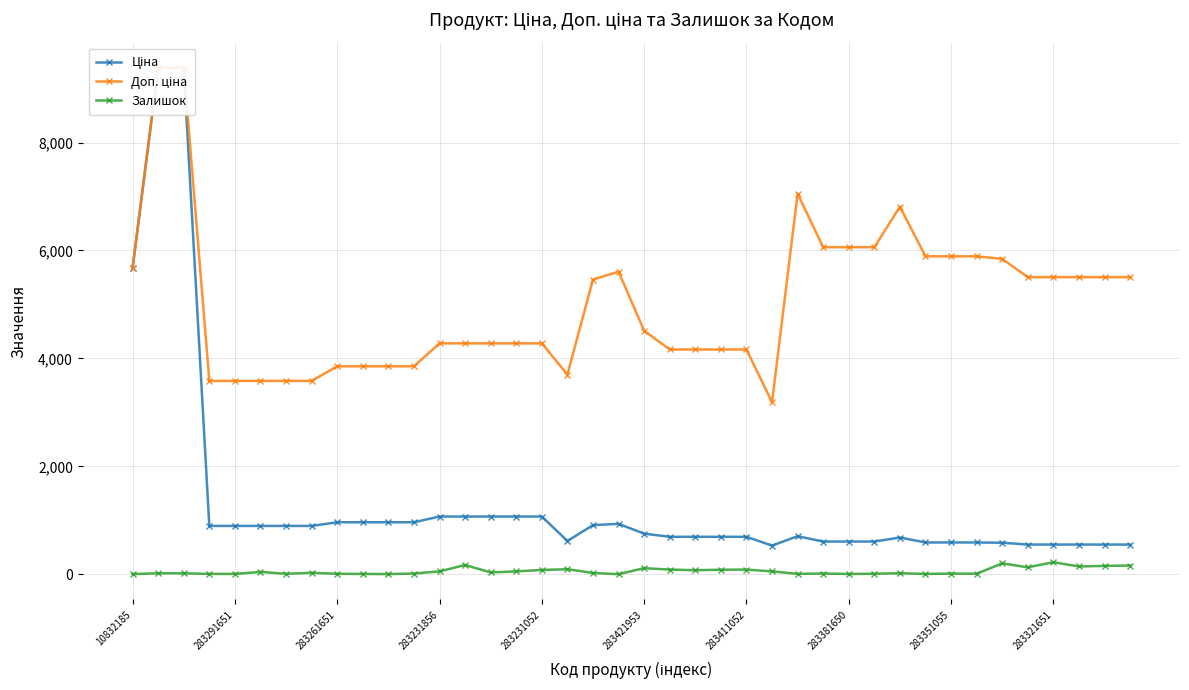

True or false: Залишок has more than 2 interior local peaks.

True